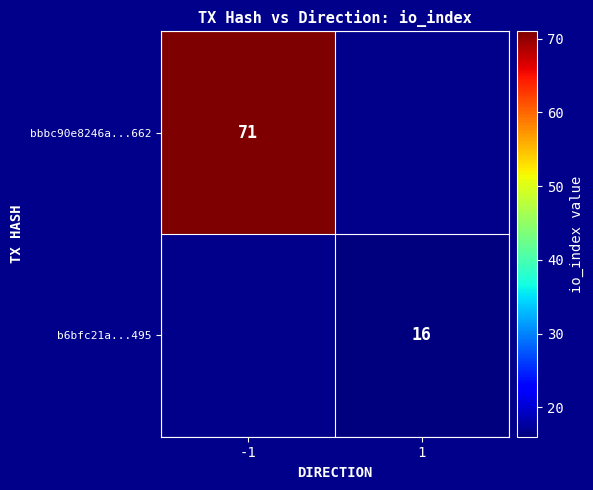

Is it true that bbbc90e8246a...662 equals 71 at -1?

True